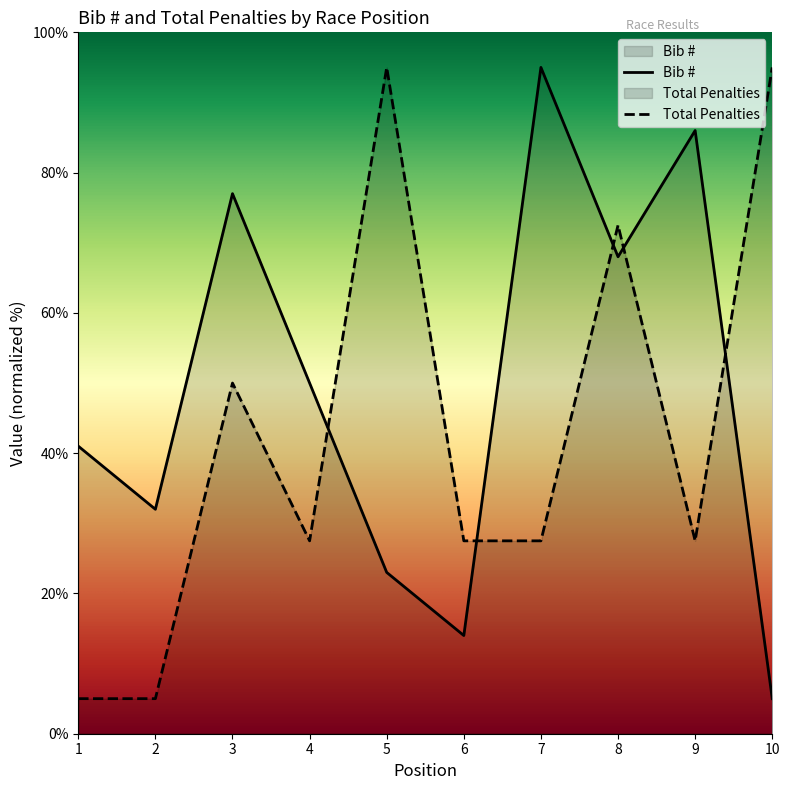

Between 10 and 6, which is larger?

6